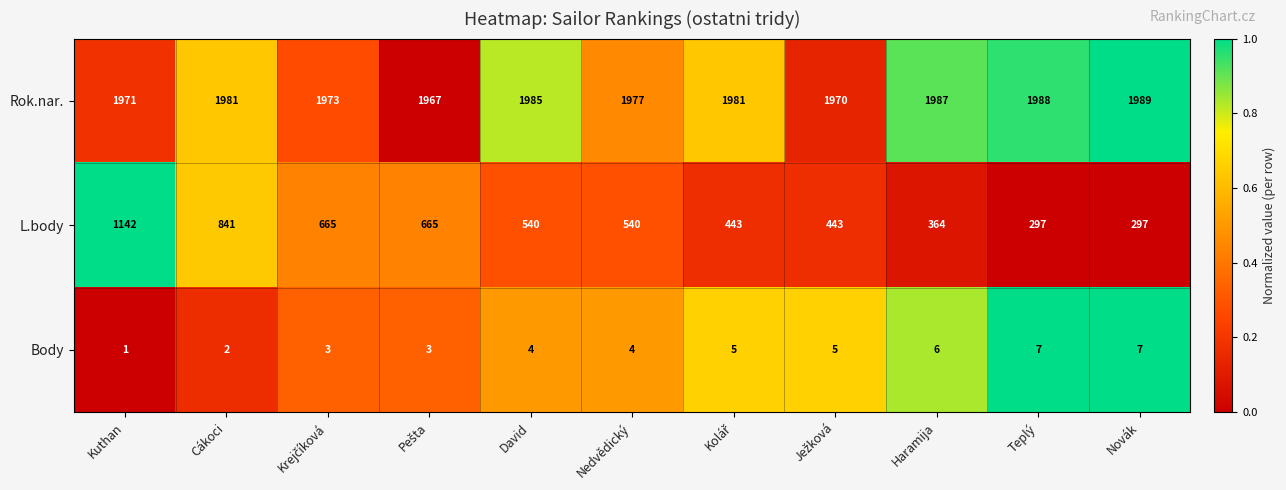

How many categories are shown in the chart?

11